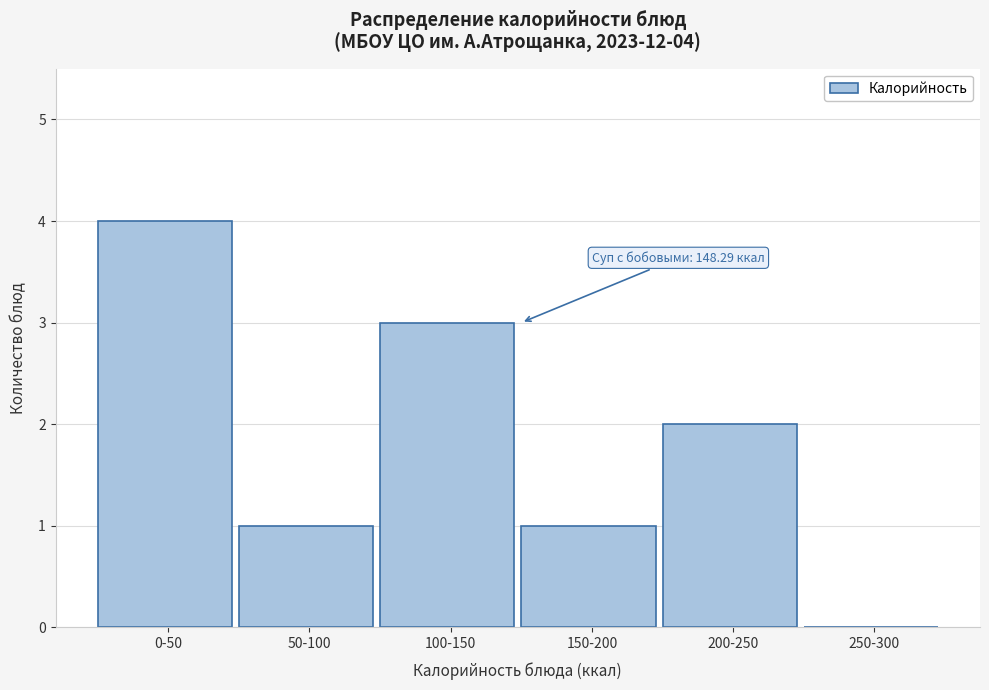

Reading right to left, what are all the values shown in this chart?

250-300=0	200-250=2	150-200=1	100-150=3	50-100=1	0-50=4